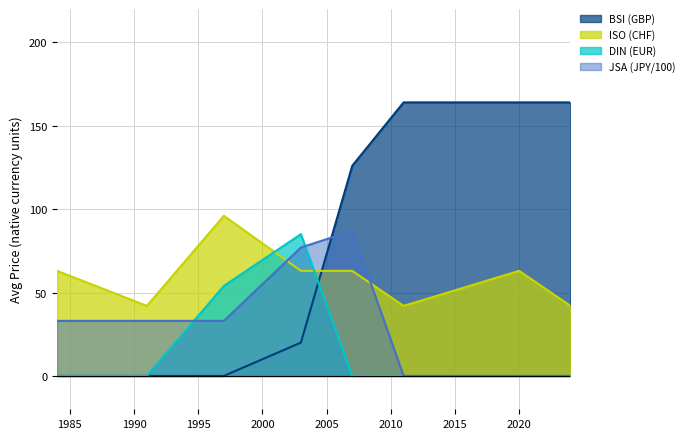

Reading left to right, list all the values displayed in this chart.

BSI (GBP): 0	0	0	20	126	164	164	164
ISO (CHF): 63	42	96	63	63	42	63	42
DIN (EUR): 0	0	54	85	0	0	0	0
JSA (JPY/100): 33	33	33	77	87	0	0	0